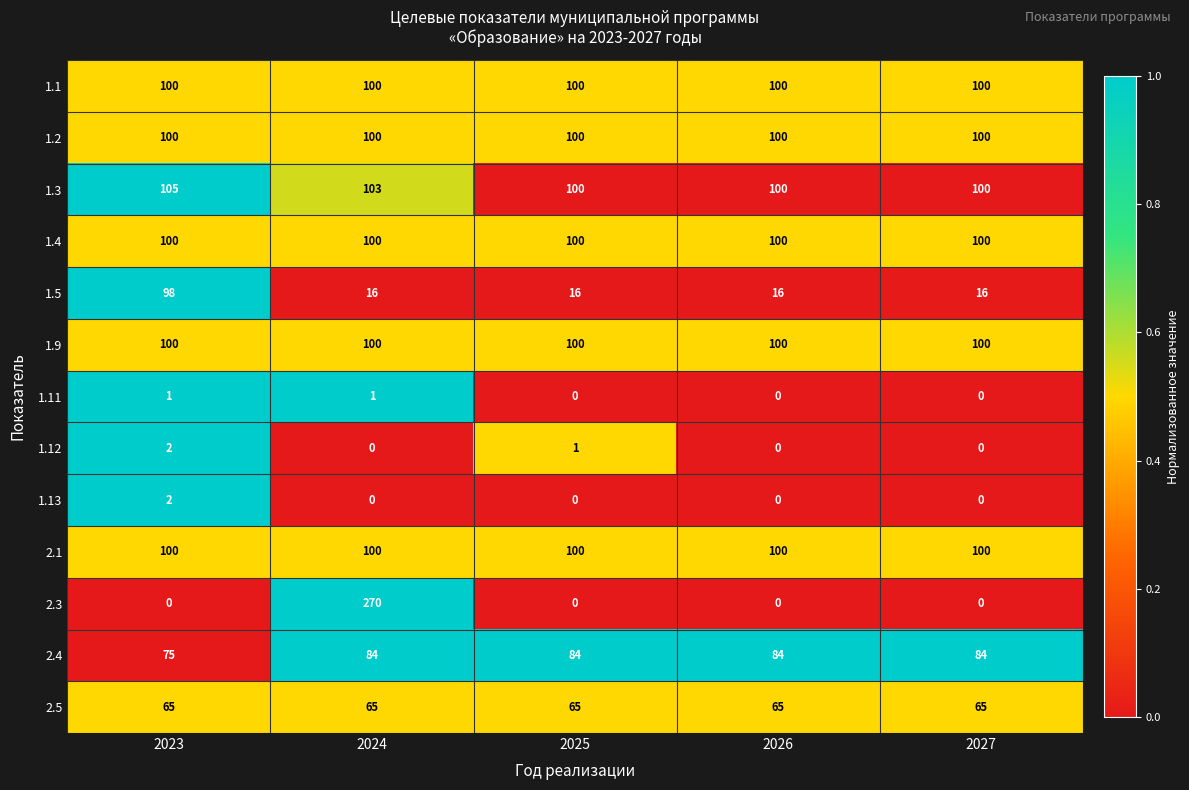

The value of 2.1 at 2024 is 100. True or false?

True